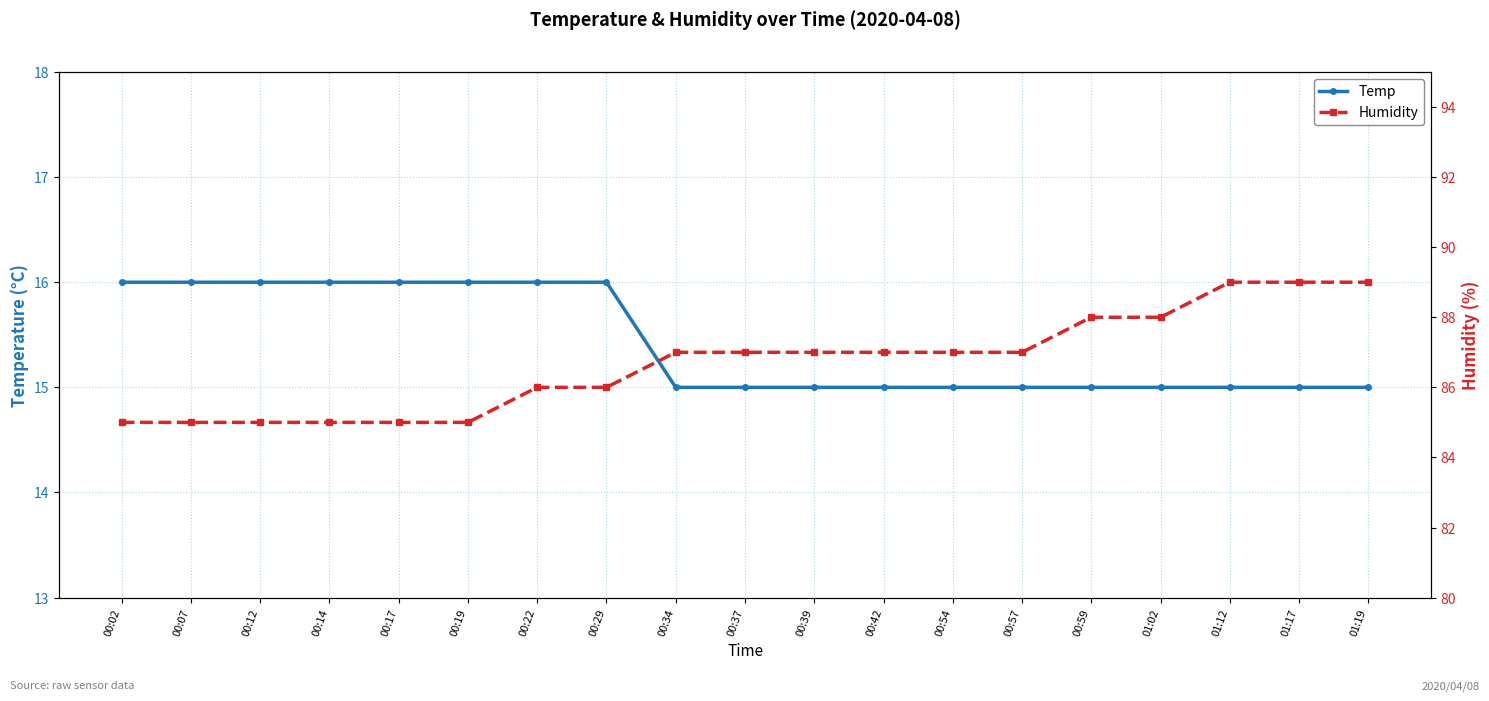

What position from the left is 00:12?

3